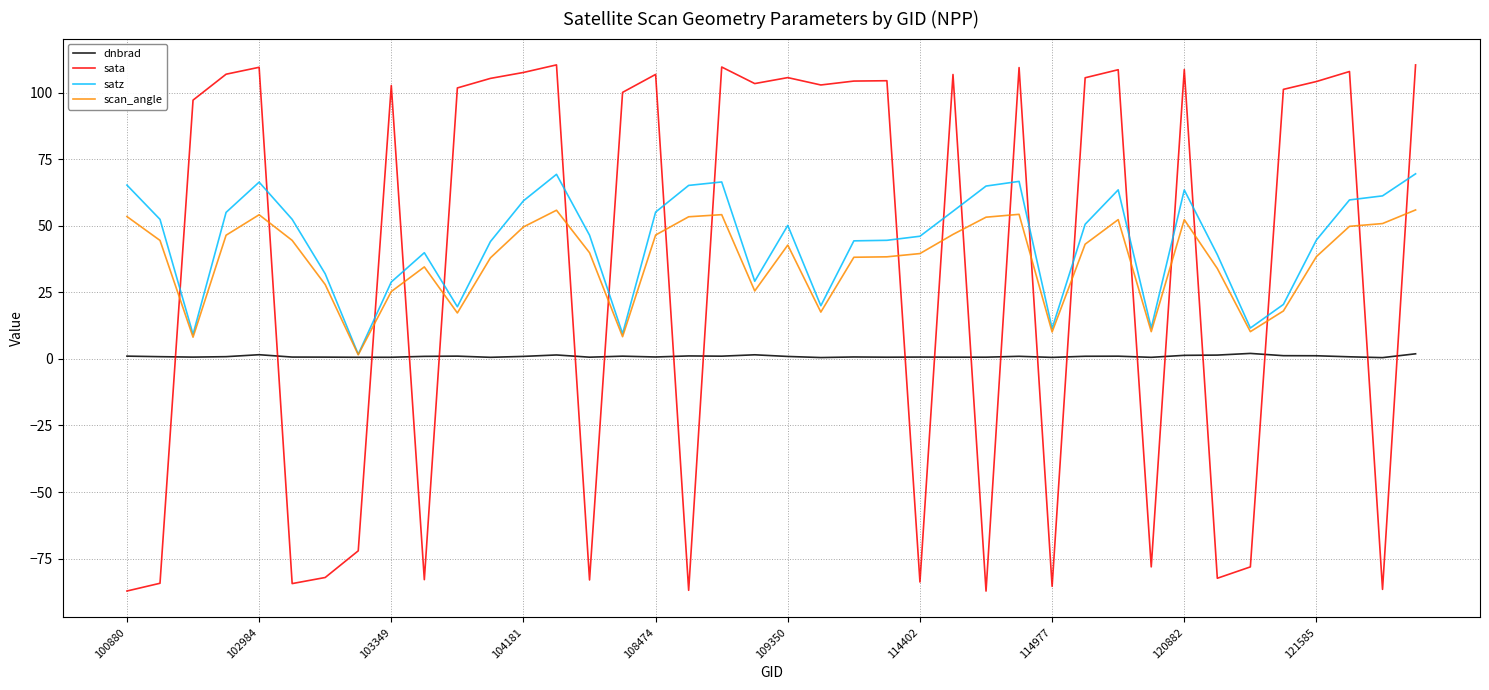

Which series has the largest range (max minus min)?

sata